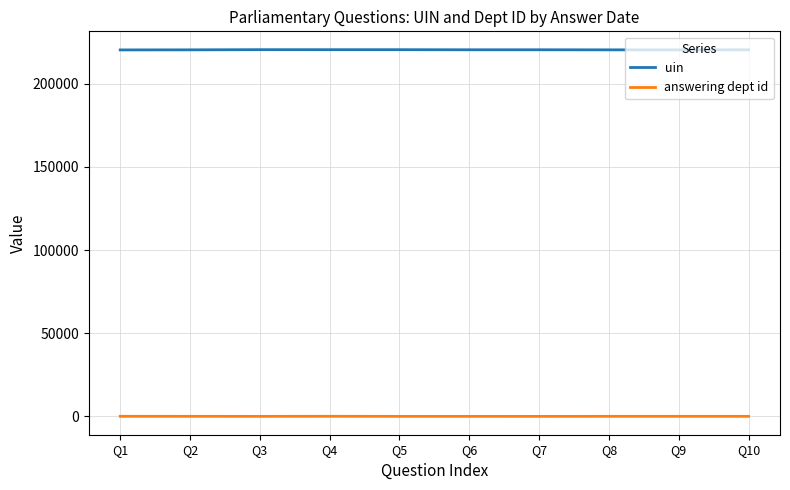

What is the difference between the maximum and minimum values in the uin series?

151